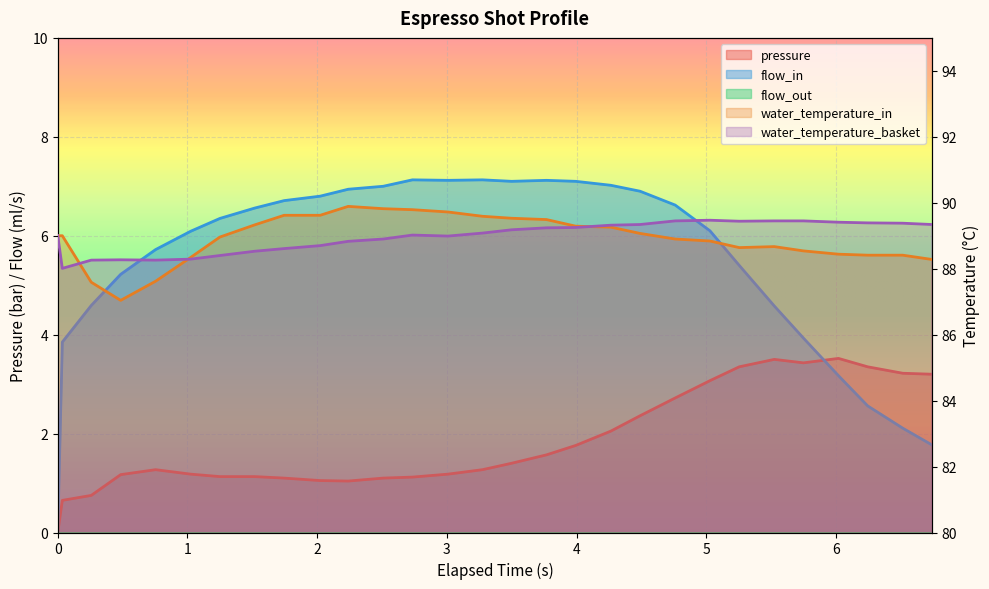

Which series has the largest total across all categories?

flow_in